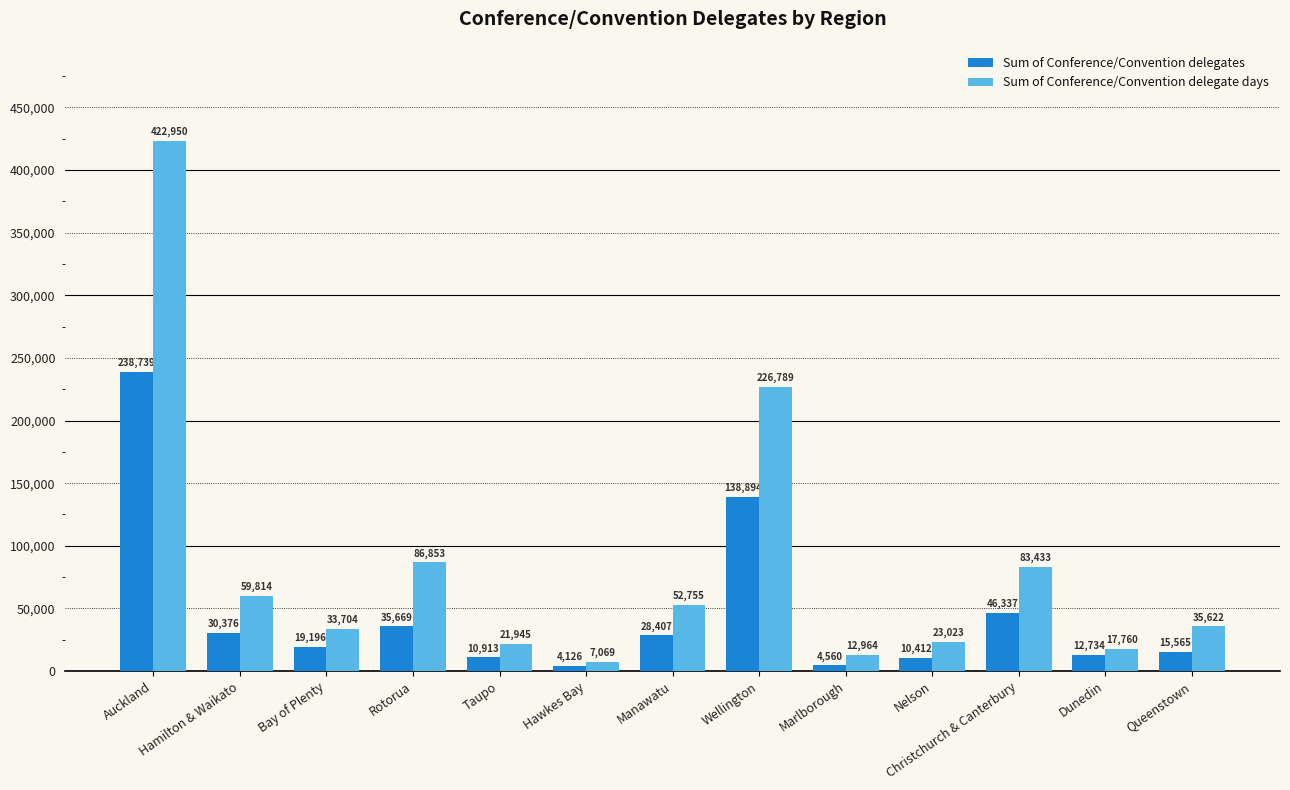

The value of Sum of Conference/Convention delegates at Taupo is 10913.2. True or false?

True